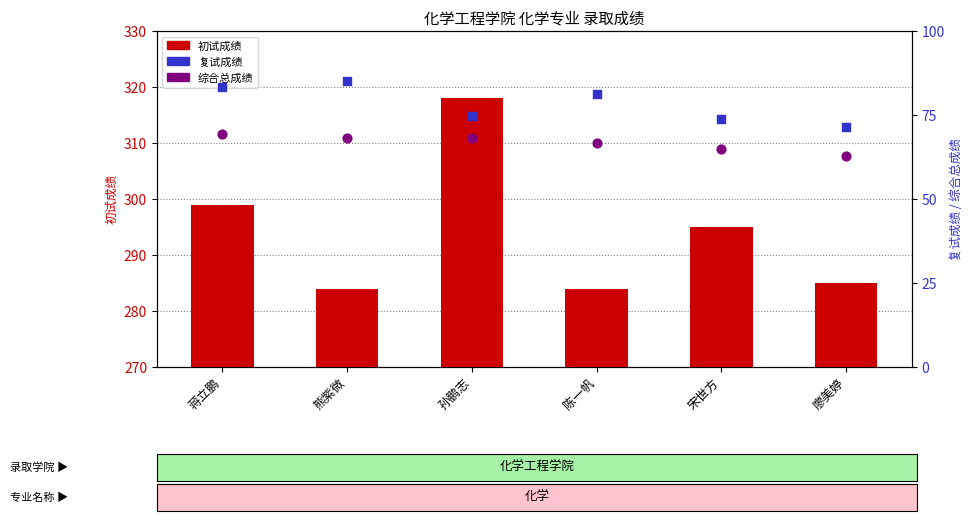

What is the total value across all series at 孙鹏志?

460.8